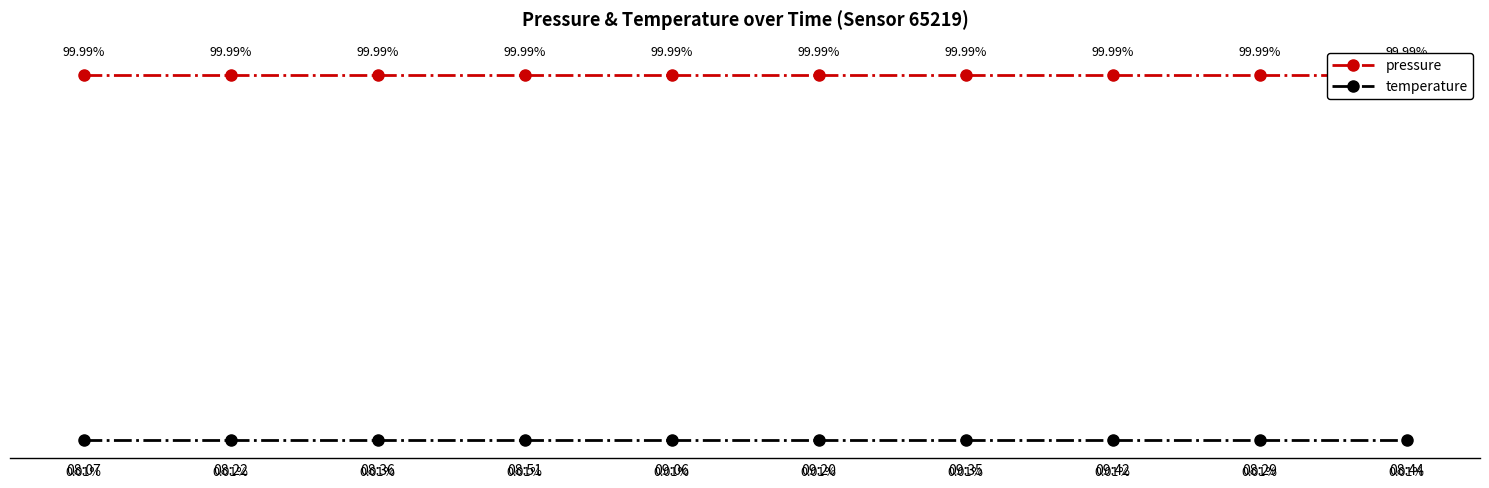

What is the total value across all series at 09:35?

100.0